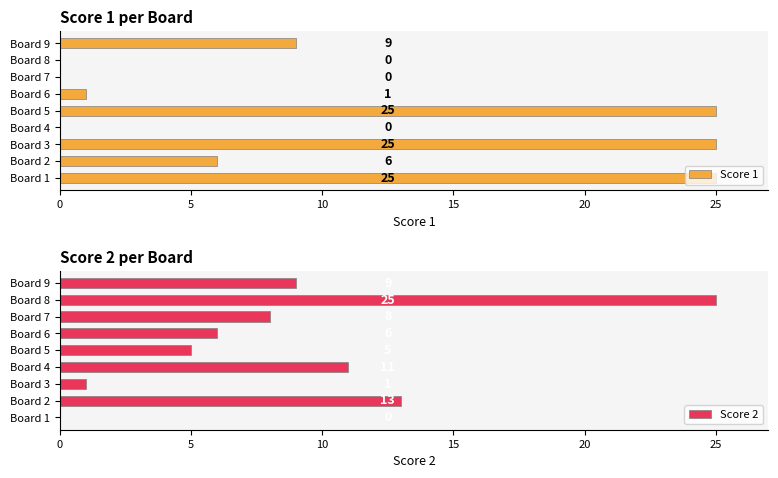

How many values in Score 2 are above zero?

8